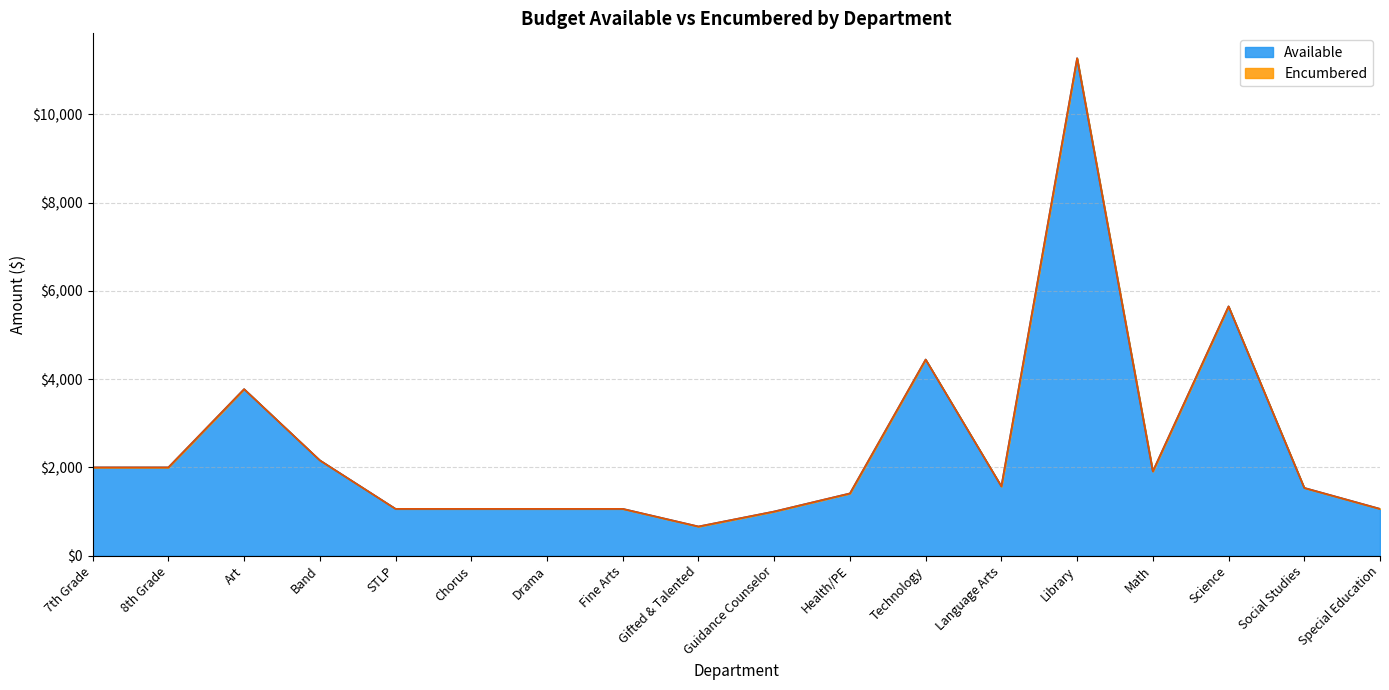

What is the difference between the maximum and minimum values?

10615